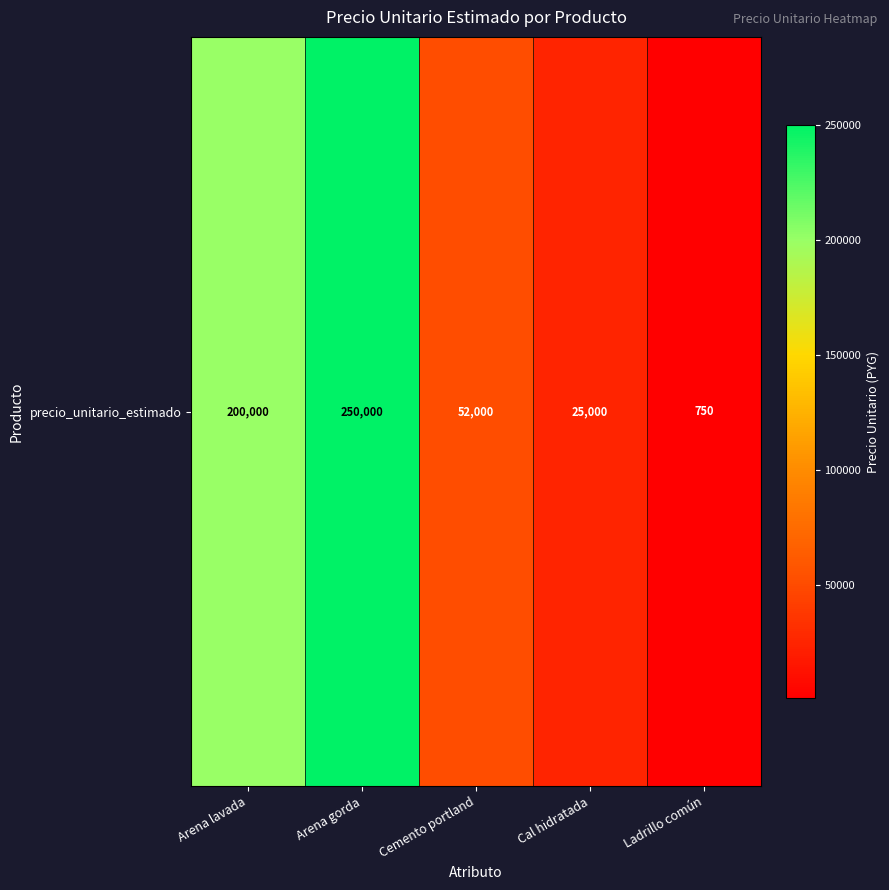

Count the number of values greater than 52000.

2